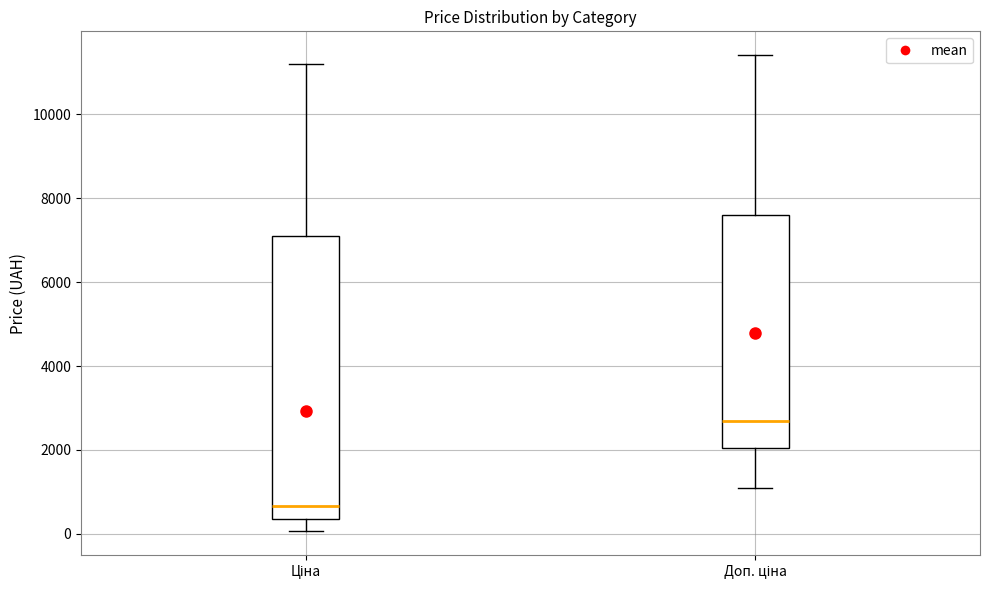

Reading left to right, transcribe this box plot: for each box, give where its median line is, the range the box spans, and where its two whiskers end, as read against the y-axis. The values are not printed on the chart, so give them approximately, as read against the axis.

Ціна: median 600, box 400 to 7000, whiskers 0 to 11200
Доп. ціна: median 2800, box 2000 to 7600, whiskers 1000 to 11400